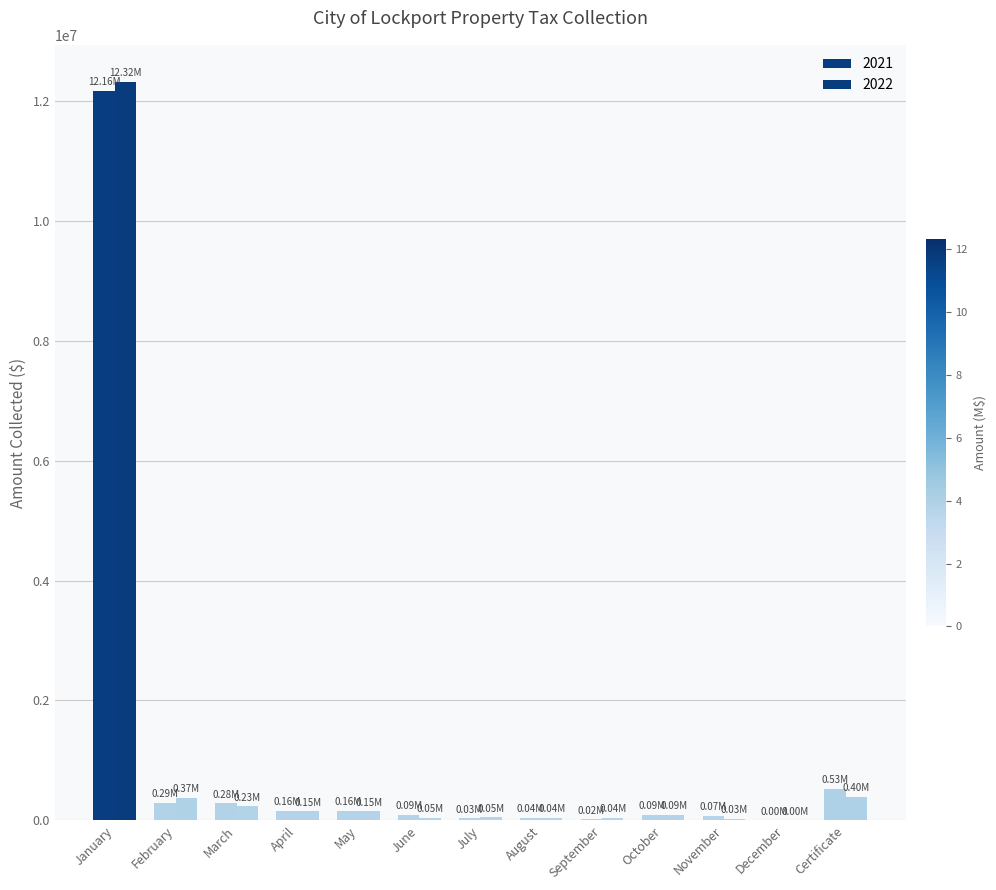

Is it true that 2022 equals 397069.2 at Certificate?

True